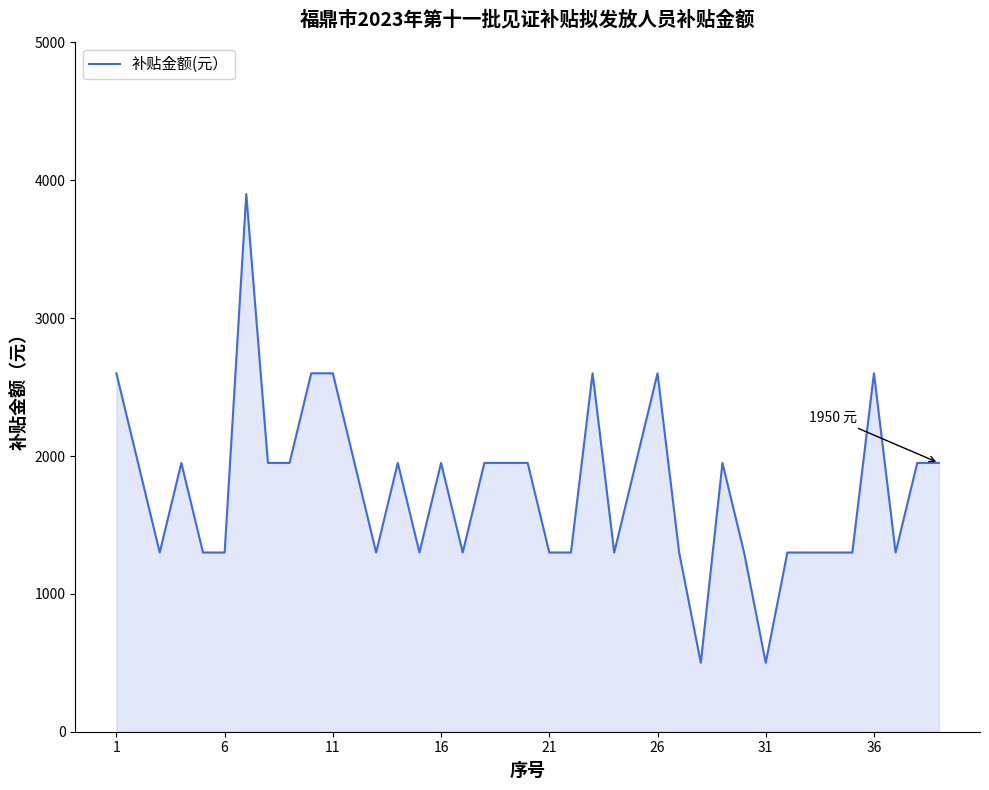

What is the average value?

1759